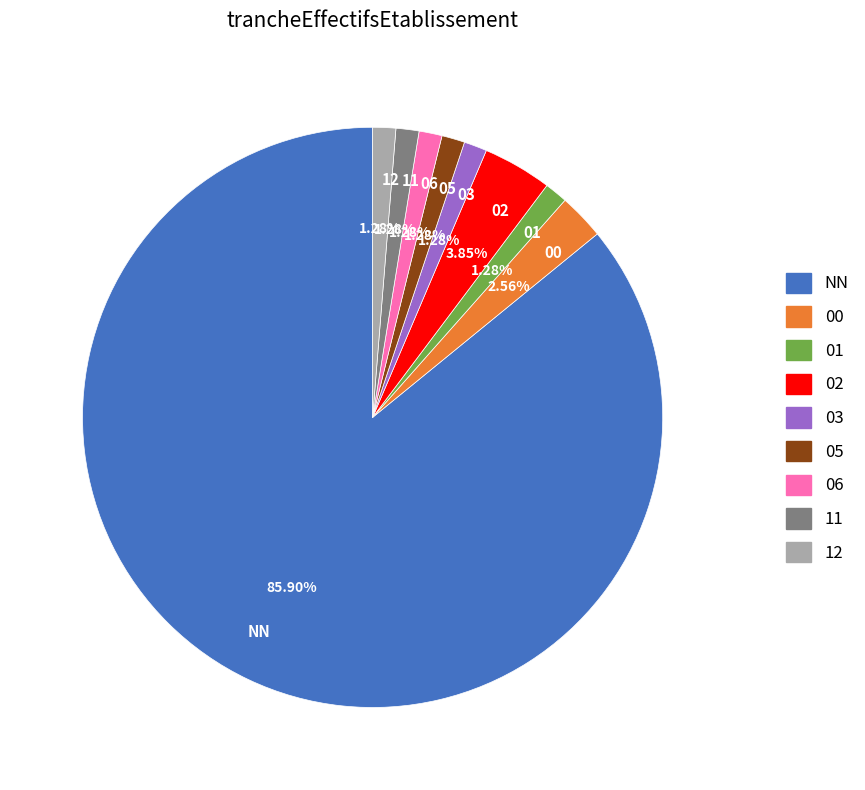

Which slice is the largest?

NN